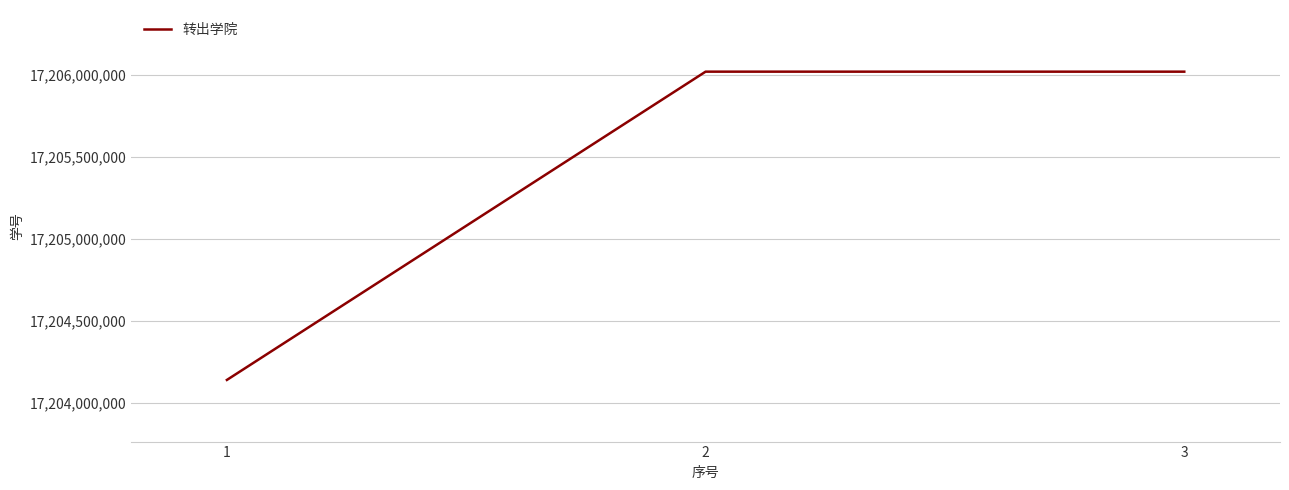

What is the change in value from 1 to 2?

+1880013